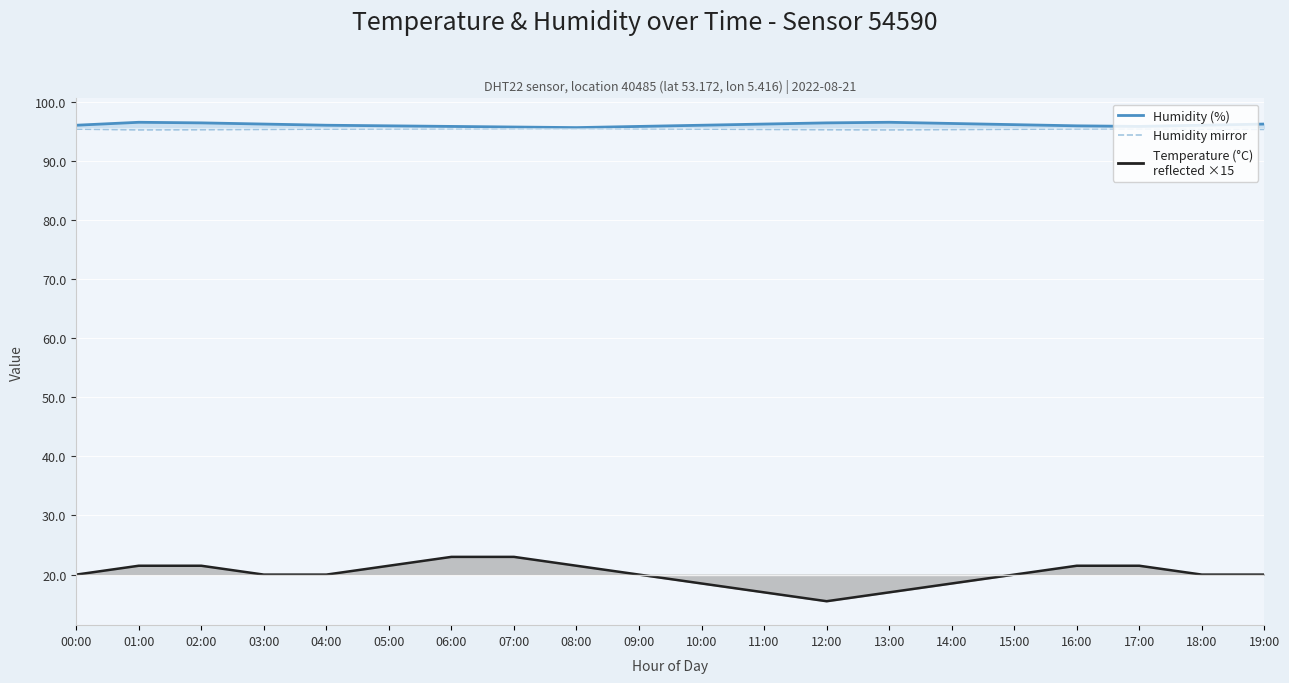

Reading left to right, transcribe all the data shown in this chart.

humidity line: 96.0	96.5	96.4	96.2	96.0	95.9	95.8	95.7	95.6	95.8	96.0	96.2	96.4	96.5	96.3	96.1	95.9	95.8	96.0	96.2
temperature line: 20.0	21.5	21.5	20.0	20.0	21.5	23.0	23.0	21.5	20.0	18.5	17.0	15.5	17.0	18.5	20.0	21.5	21.5	20.0	20.0
humidity mirror: 95.3	95.2	95.2	95.3	95.3	95.4	95.4	95.4	95.5	95.4	95.3	95.3	95.2	95.2	95.3	95.3	95.4	95.4	95.3	95.3